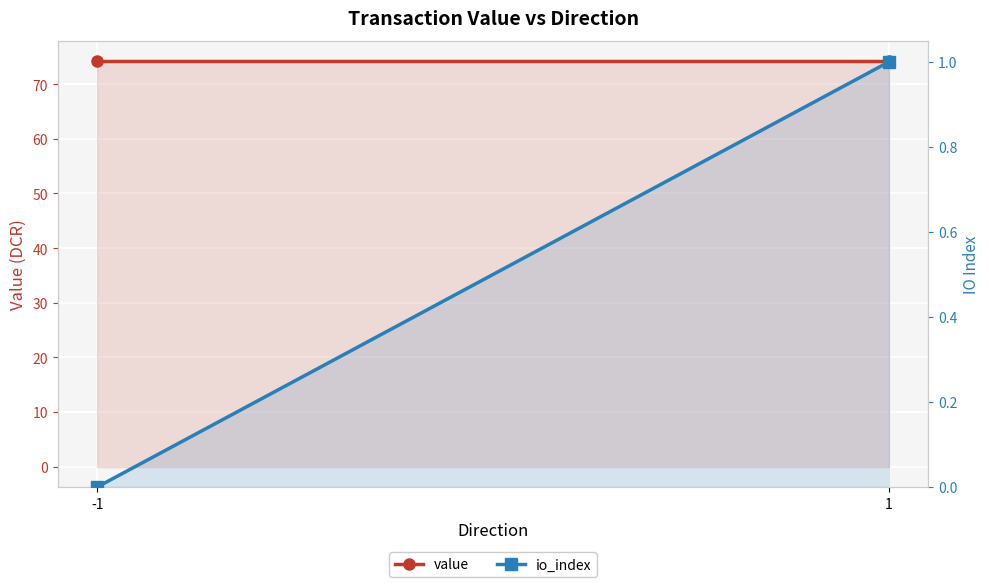

What is the difference between the highest and lowest values at 1?

73.2